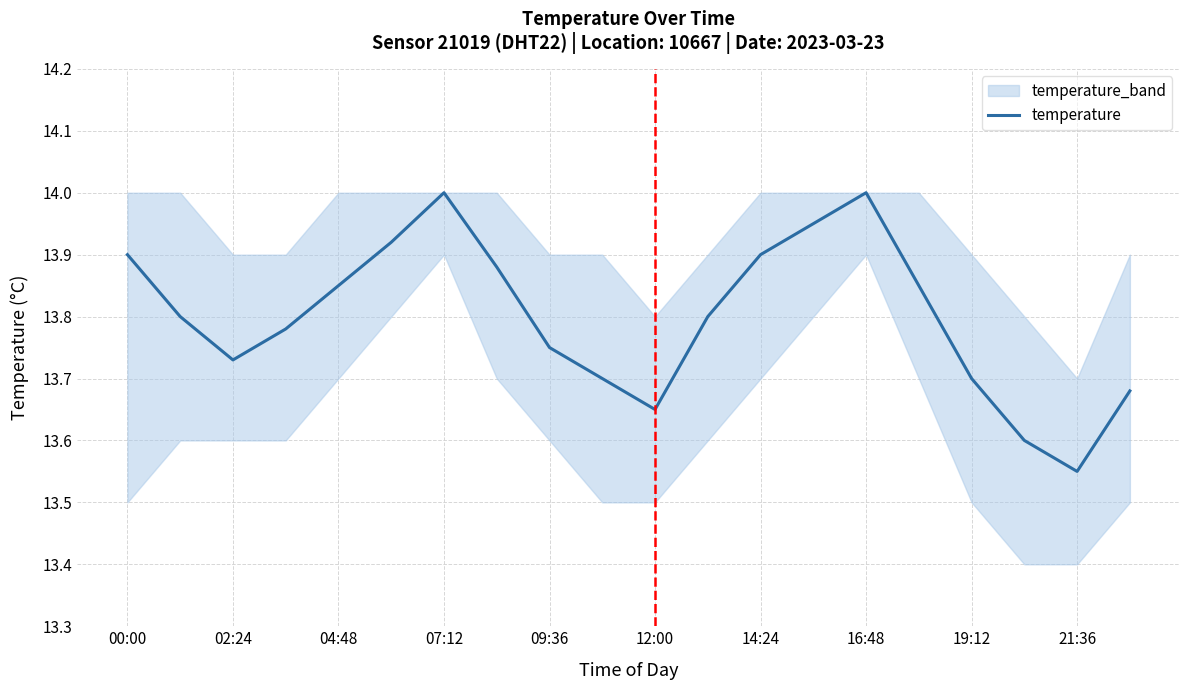

The temperature series shows 8.1 at 09:36. True or false?

False